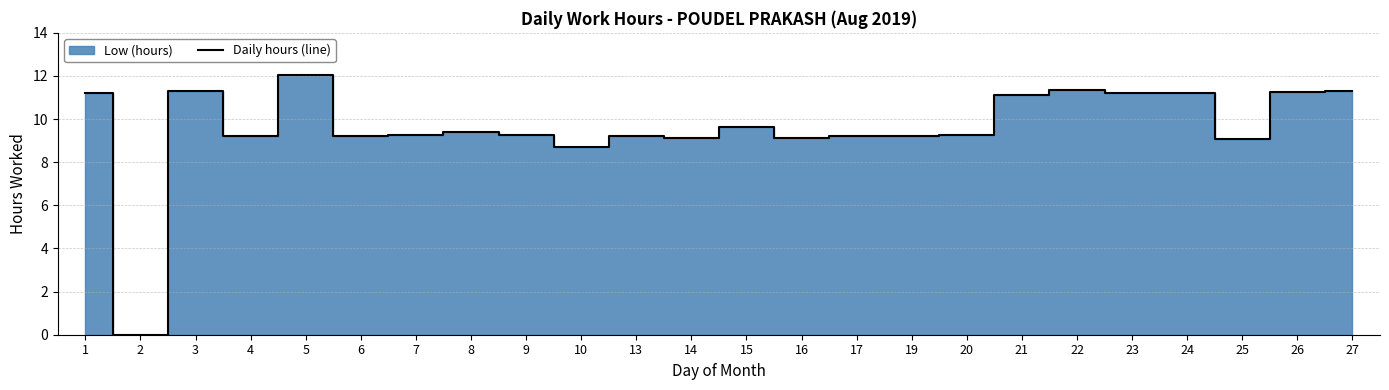

How many interior local valleys (lower than both neighbors) does the data have?

8